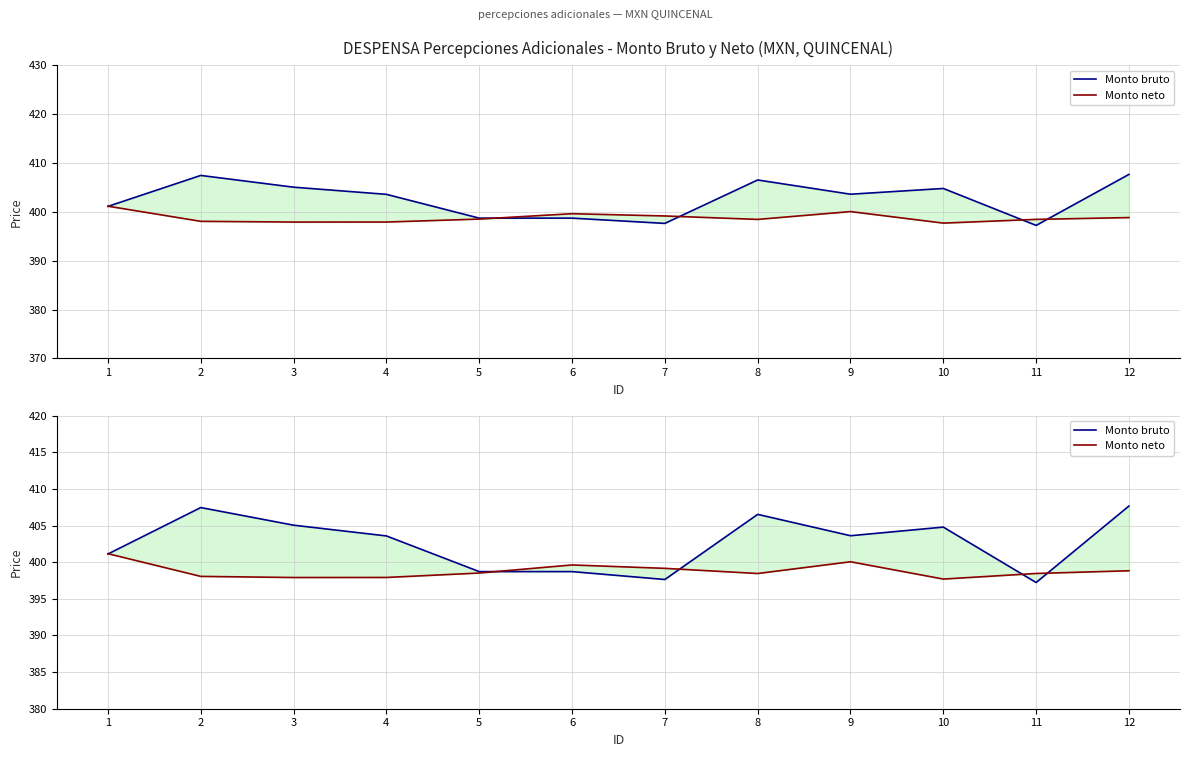

List the series in order of their peak value, lowest first.

Monto neto, Monto bruto